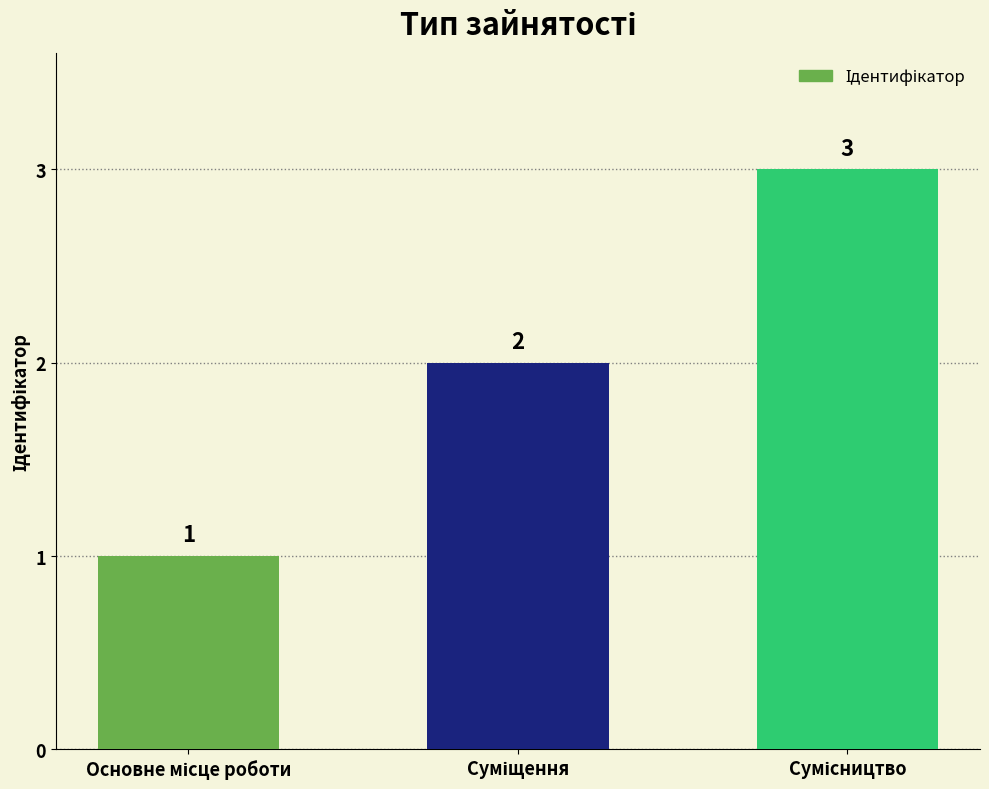

How many values are between 1 and 3?

3